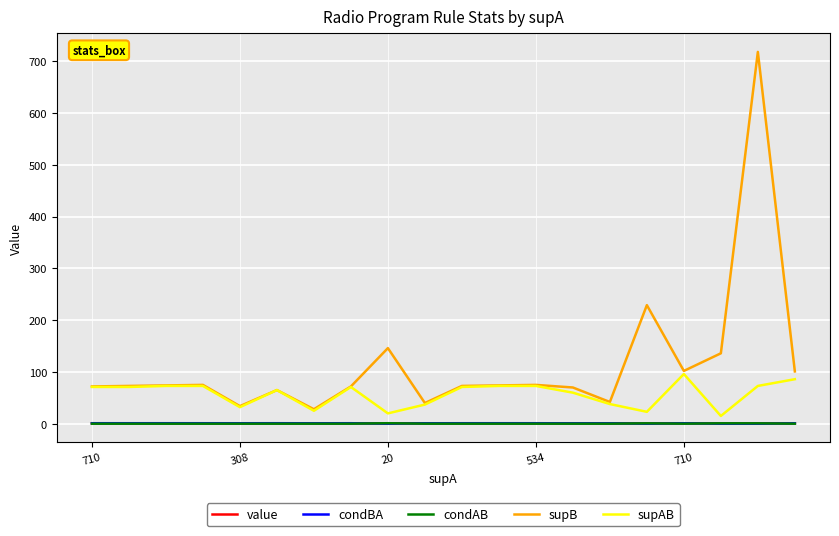

What is the minimum value for supB?

28.0